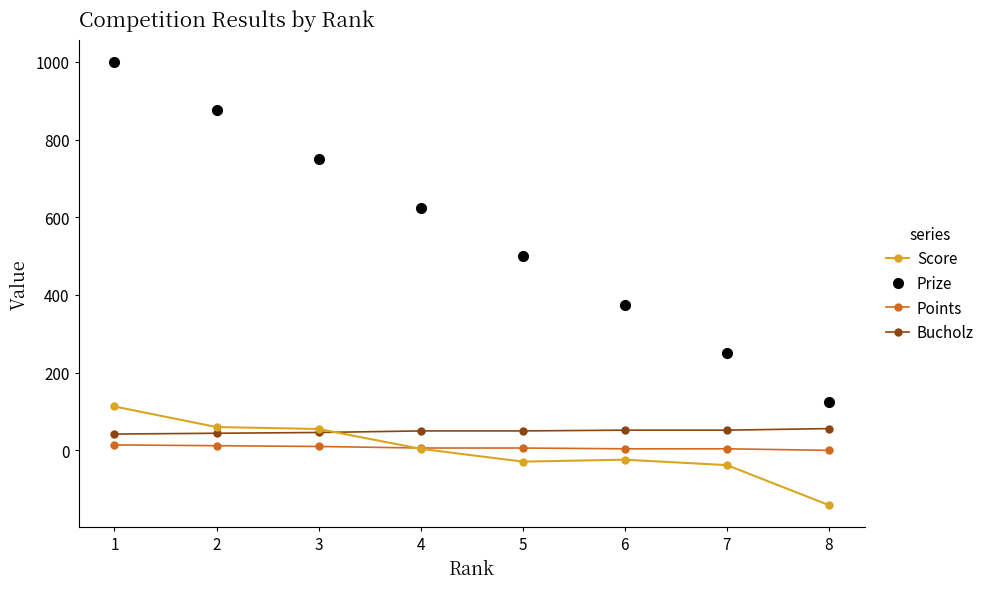

True or false: Score and Prize cross at least once.

False